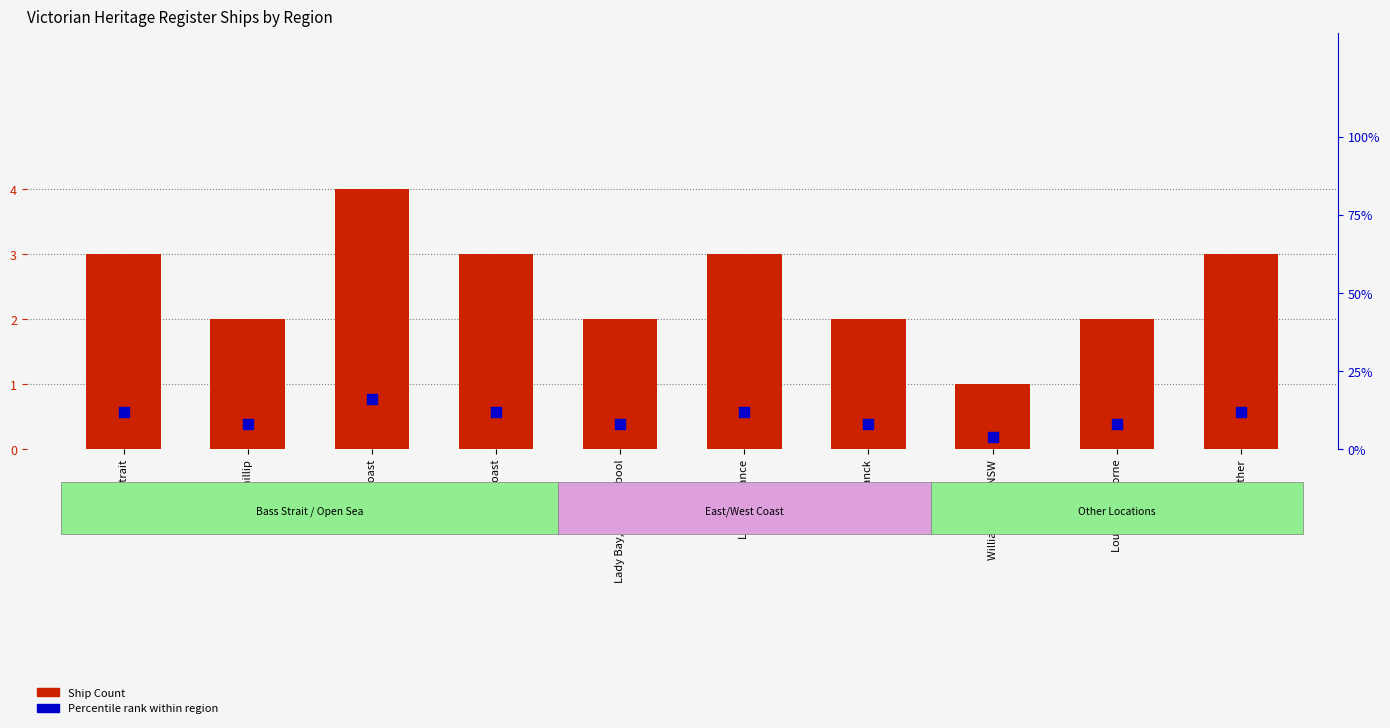

At how many categories does at least one series exceed 8?

5